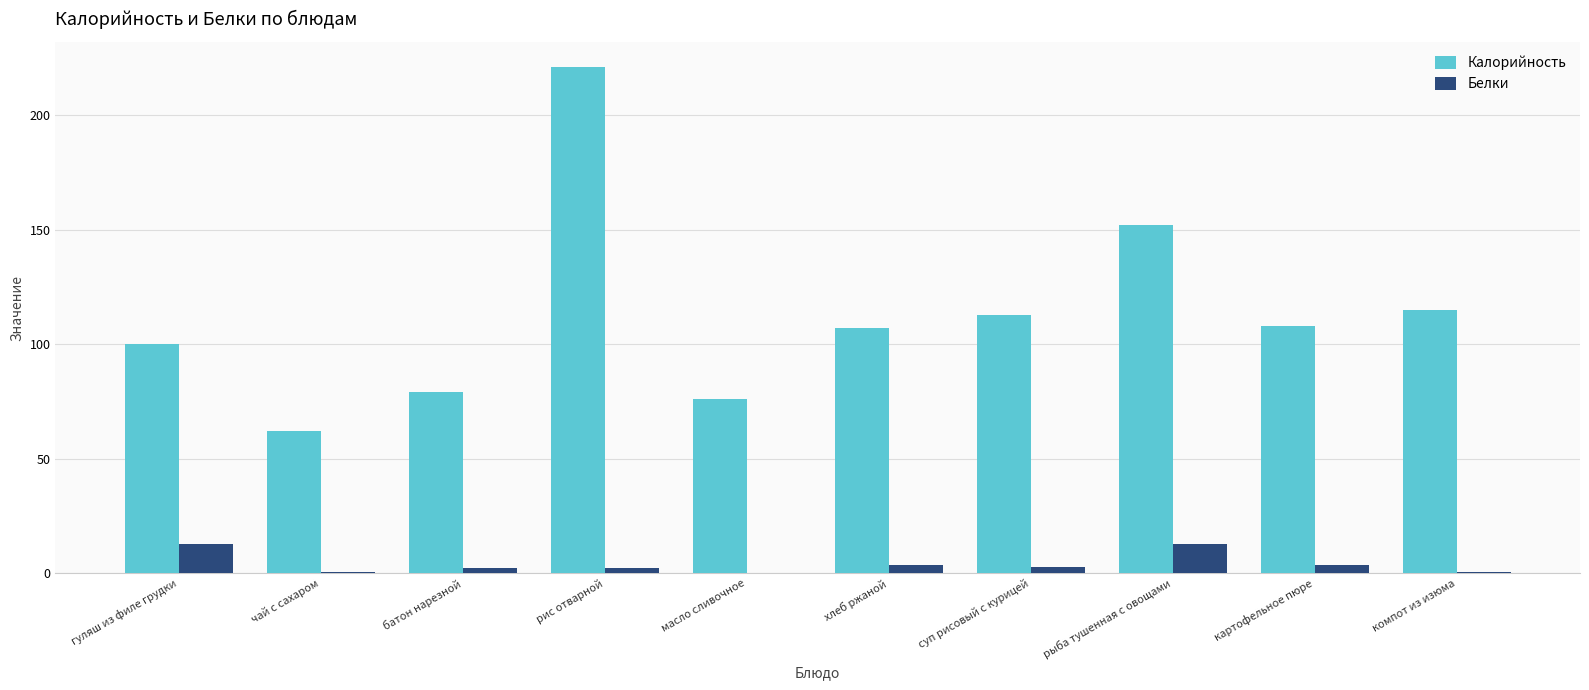

Does the chart contain stacked bars?

No